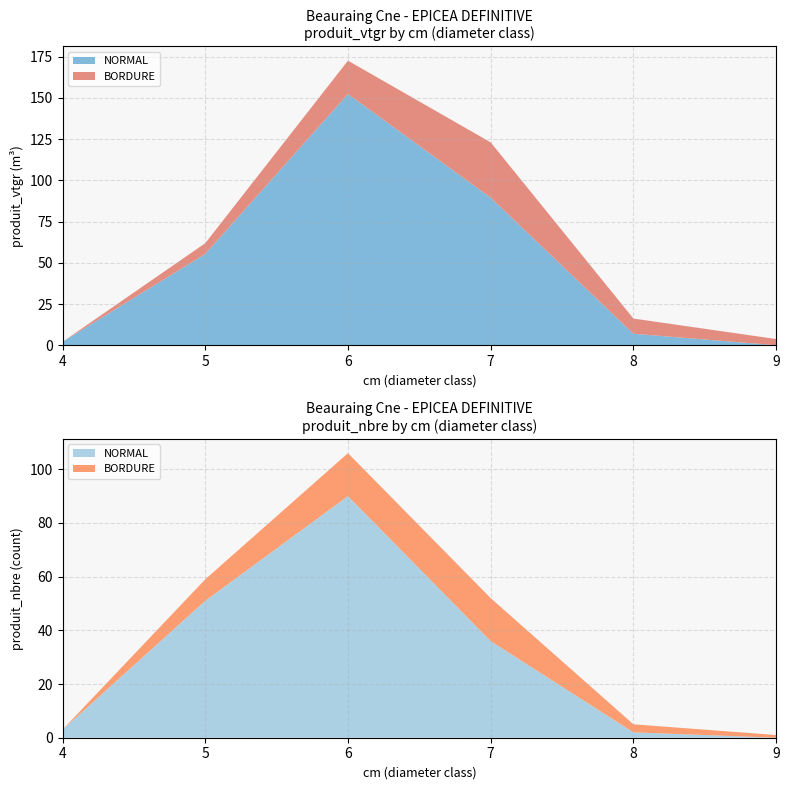

Where does the BORDURE series first go above 9?

6